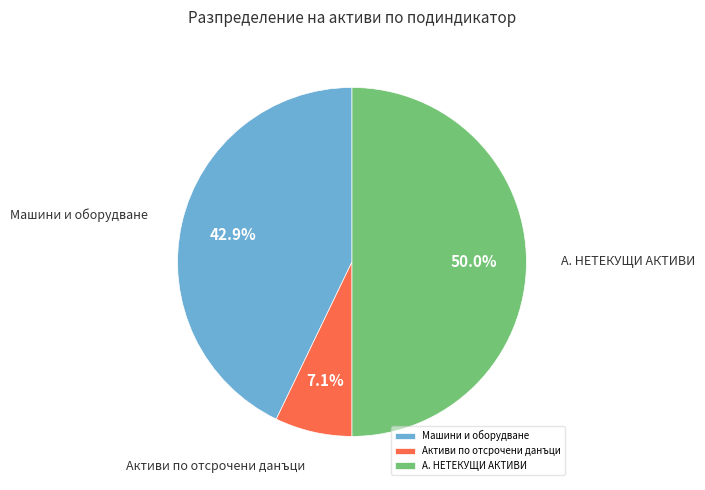

What percentage is NOT represented by Машини и оборудване?

57.1%